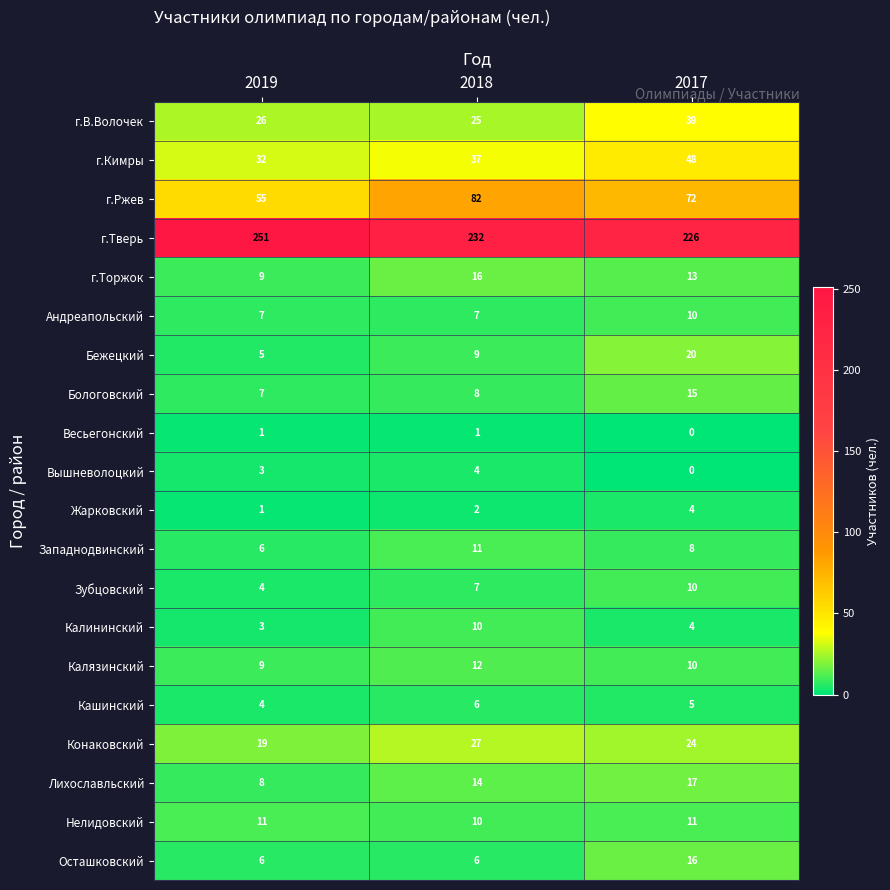

Which series changed the most between 2019 and 2018?

г.Ржев